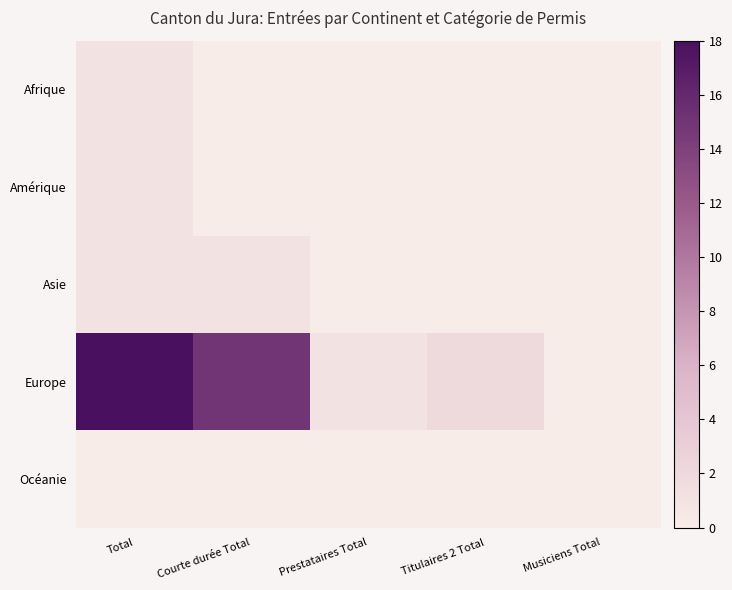

Rank the series at Courte durée Total from highest to lowest value.

Europe, Asie, Afrique, Amérique, Océanie